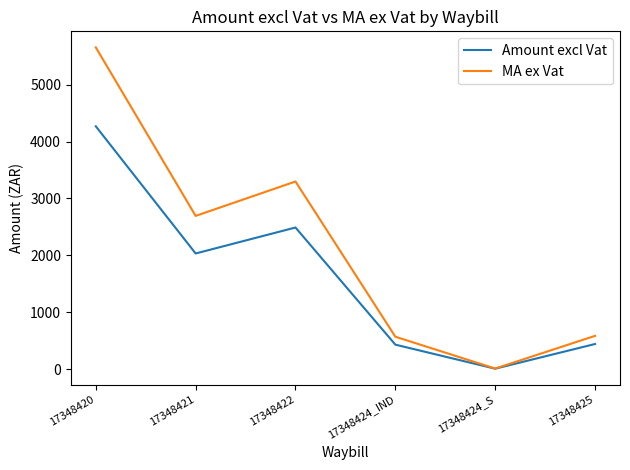

What is the spread (max minus min) of values at 17348422?

808.8